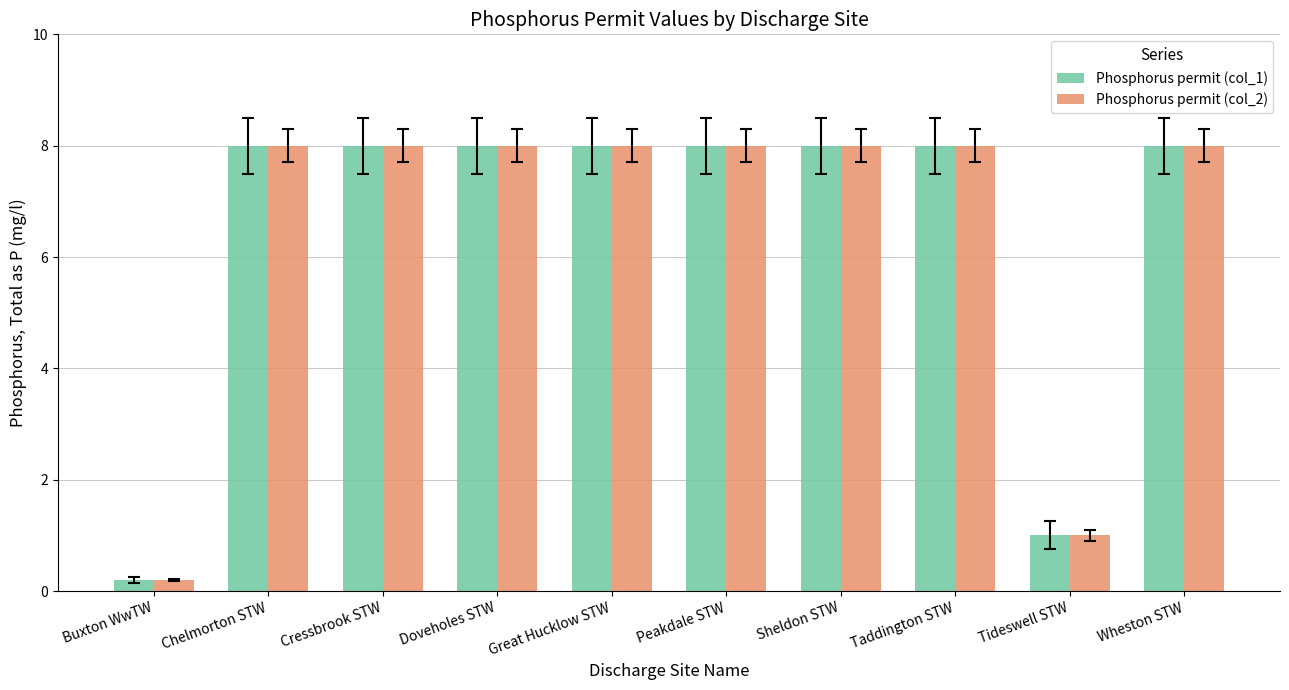

What are all the series names shown in the legend?

Phosphorus permit (col_1), Phosphorus permit (col_2)